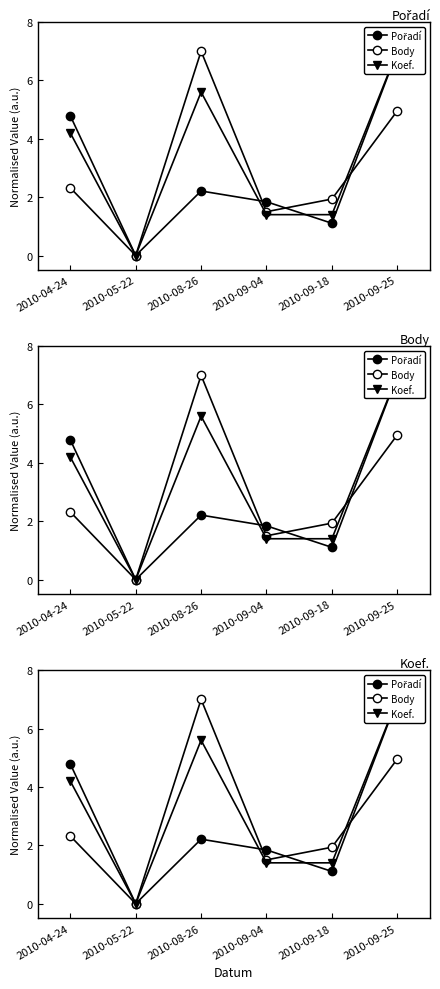

Reading right to left, list all the values displayed in this chart.

Pořadí: 7.0	1.1	1.8	2.2	0.0	4.8
Body: 5.0	1.9	1.5	7.0	0.0	2.3
Koef.: 7.0	1.4	1.4	5.6	0.0	4.2